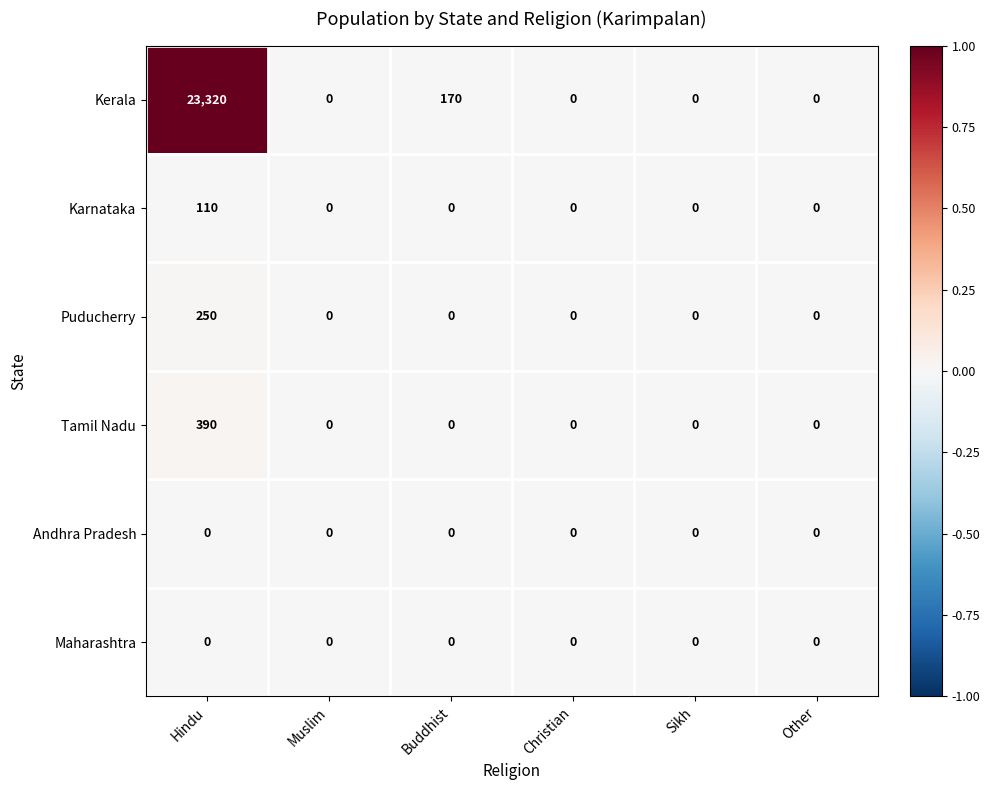

The Maharashtra series shows 0 at Muslim. True or false?

True